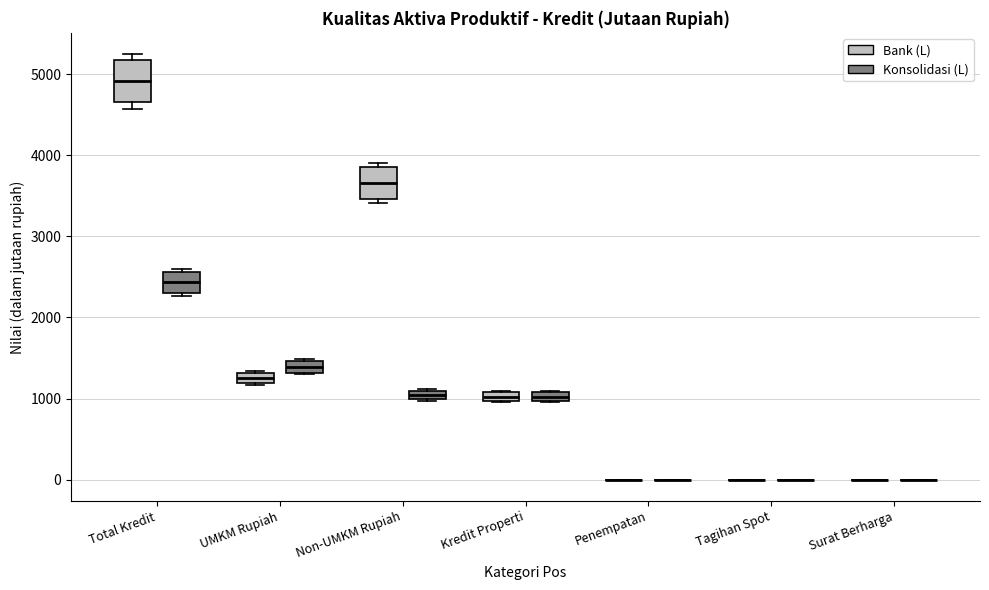

Where is the lower edge of the box for Kredit Properti (Konsolidasi (L)) on the y-axis? The values are not printed on the chart, so give them approximately, as read against the axis.

1000